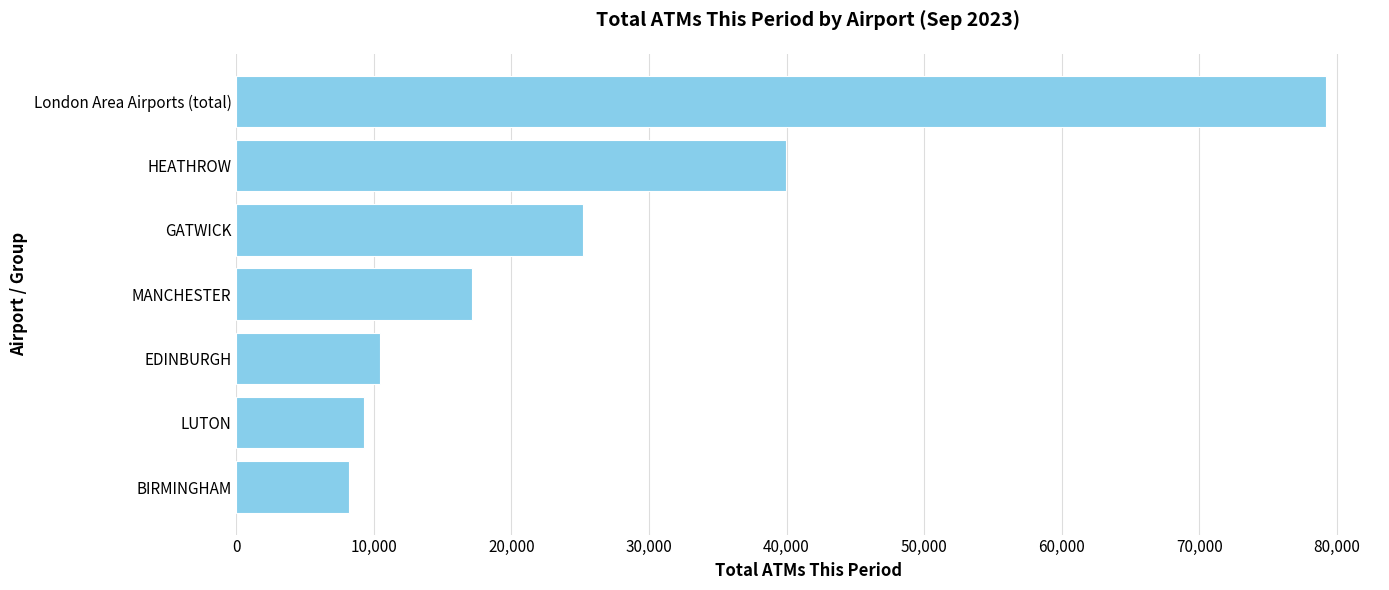

What value does the data have at EDINBURGH?

10442